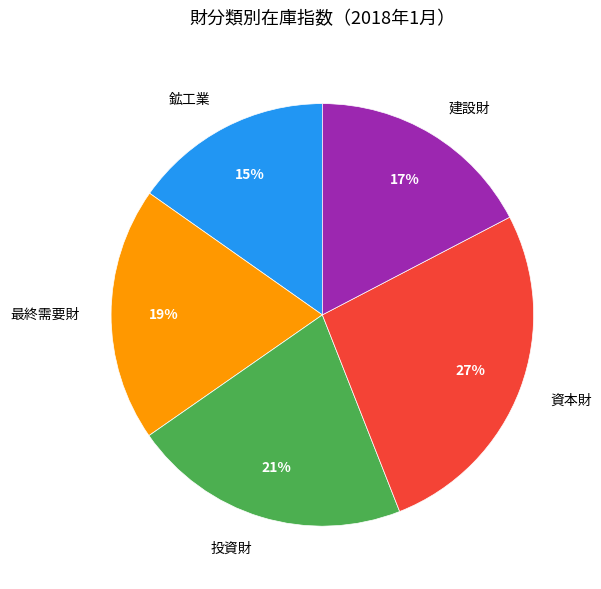

Which category has the biggest portion of the pie?

資本財